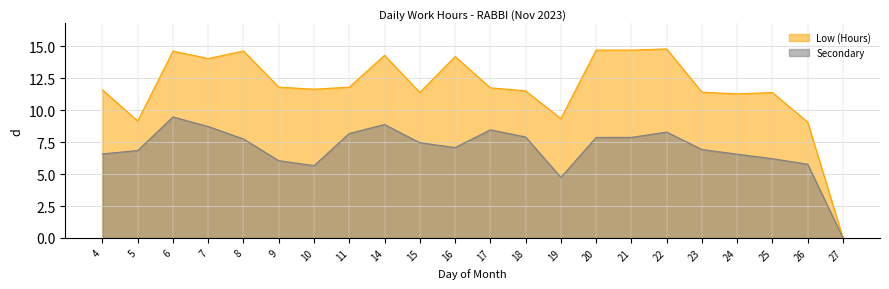

The value at 18 is 11.5. True or false?

True